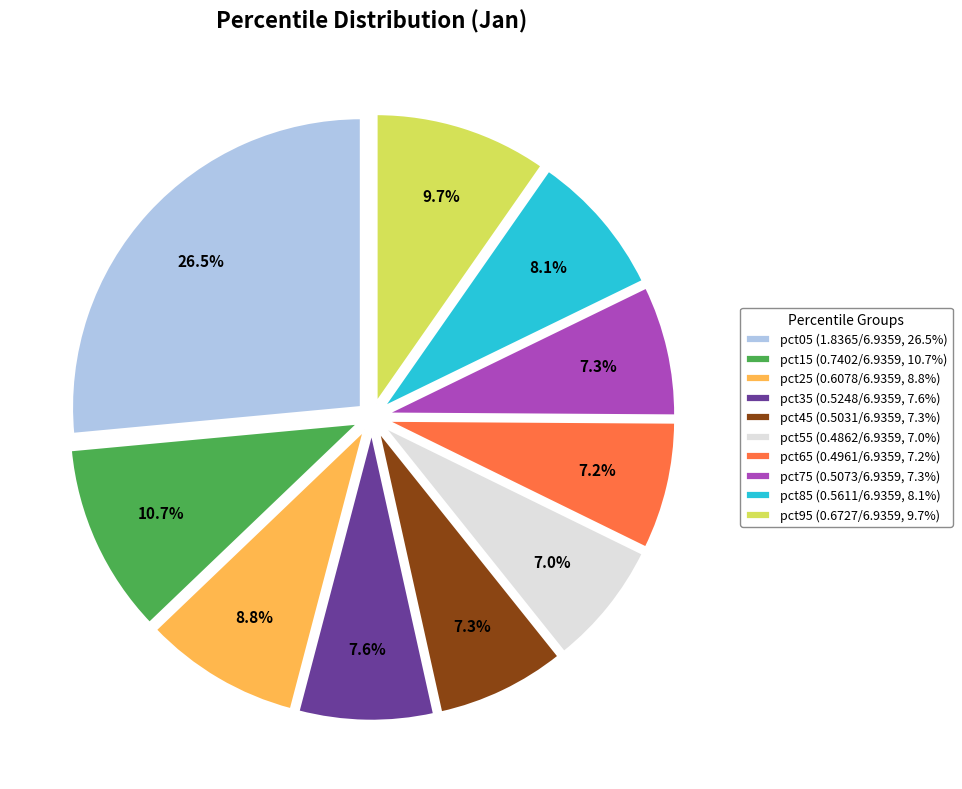

Is the sum of pct85 (0.5611/6.9359, 8.1%) and pct75 (0.5073/6.9359, 7.3%) greater than half?

No